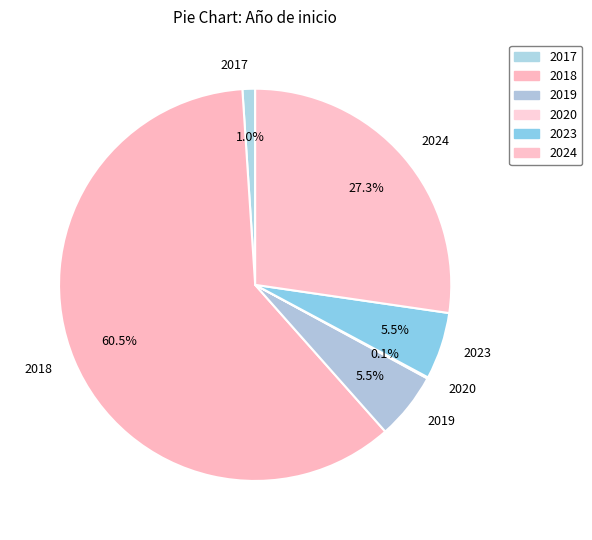

Does any single category account for the majority?

Yes